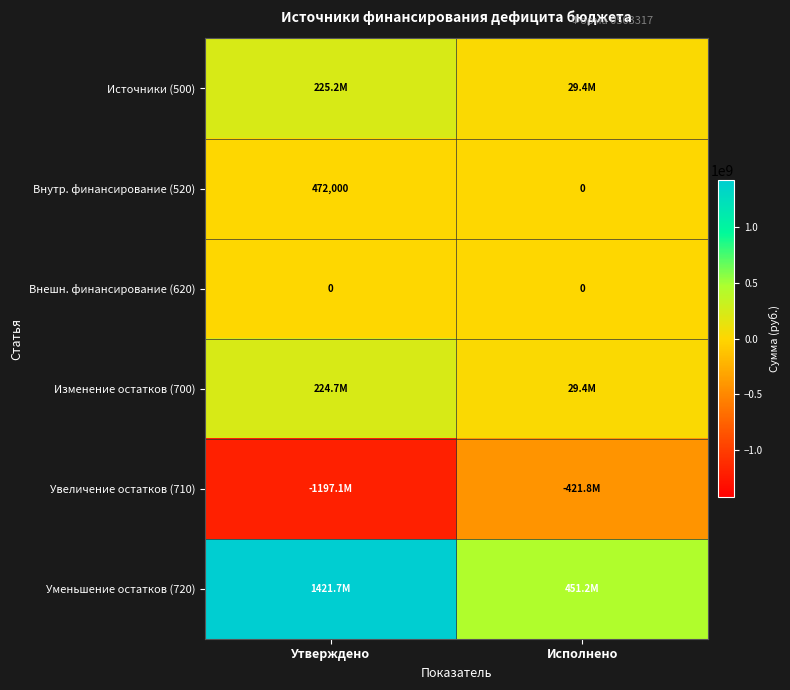

Is it true that Уменьшение остатков (720) equals 2530110228.3 at Утверждено?

False